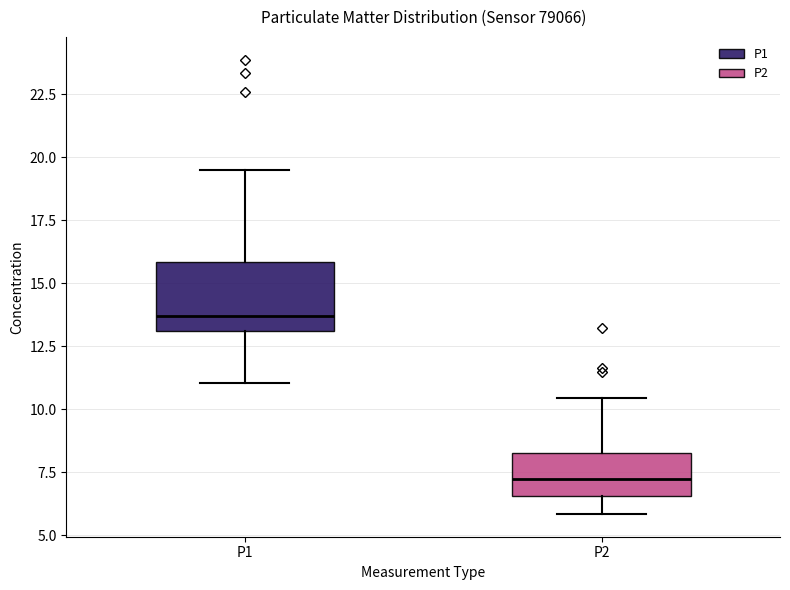

Reading left to right, read every box against the y-axis: the position of its median line, the range the box covers, and the ends of its whiskers. The values are not printed on the chart, so give them approximately, as read against the axis.

P1: median 13.5, box 13.0 to 16.0, whiskers 11.0 to 19.5
P2: median 7.5, box 6.5 to 8.5, whiskers 6.0 to 10.5